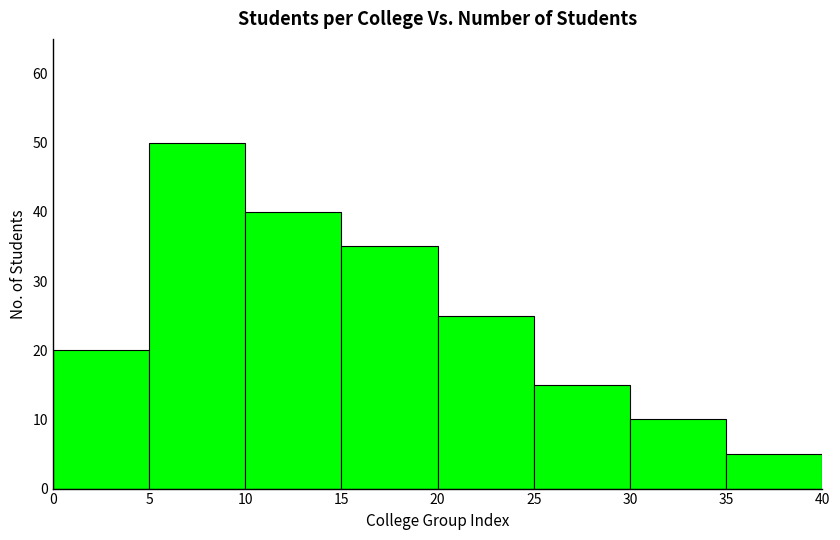

What is the height of the bar covering 20 to 25 on the x-axis? The values are not printed on the chart, so give them approximately, as read against the axis.

25